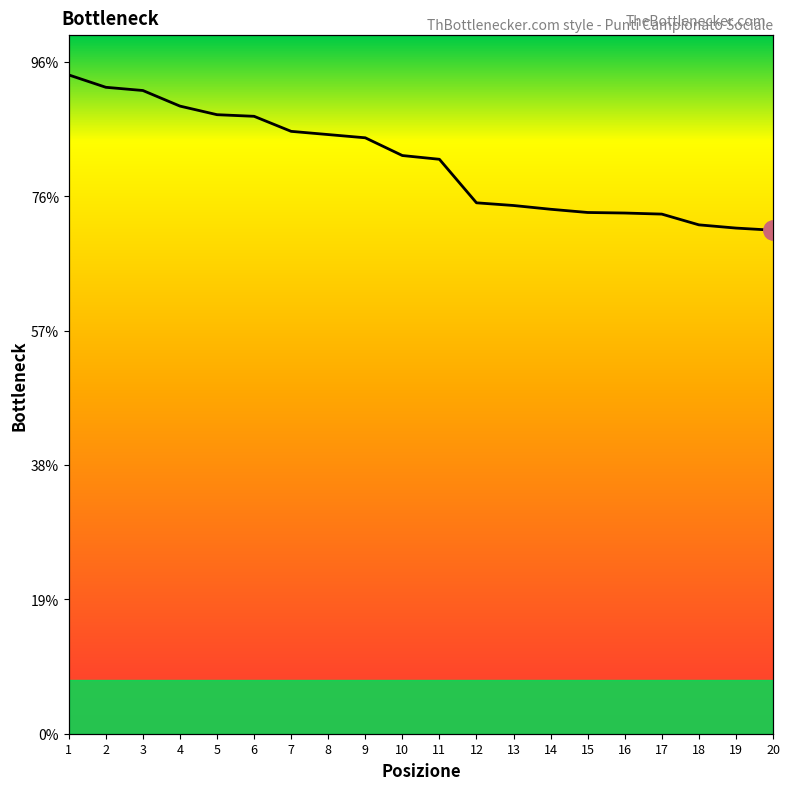

Rank the categories by value from lowest to highest.

20, 19, 18, 17, 16, 15, 14, 13, 12, 11, 10, 9, 8, 7, 6, 5, 4, 3, 2, 1